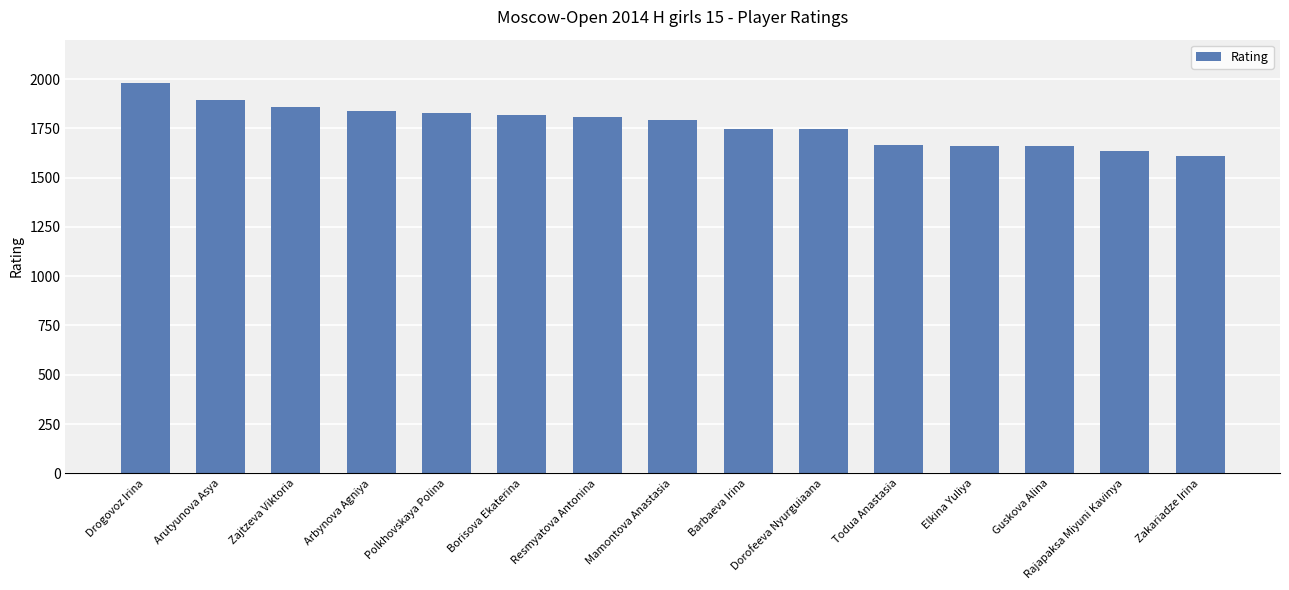

Which category has the highest value across all series?

Drogovoz Irina